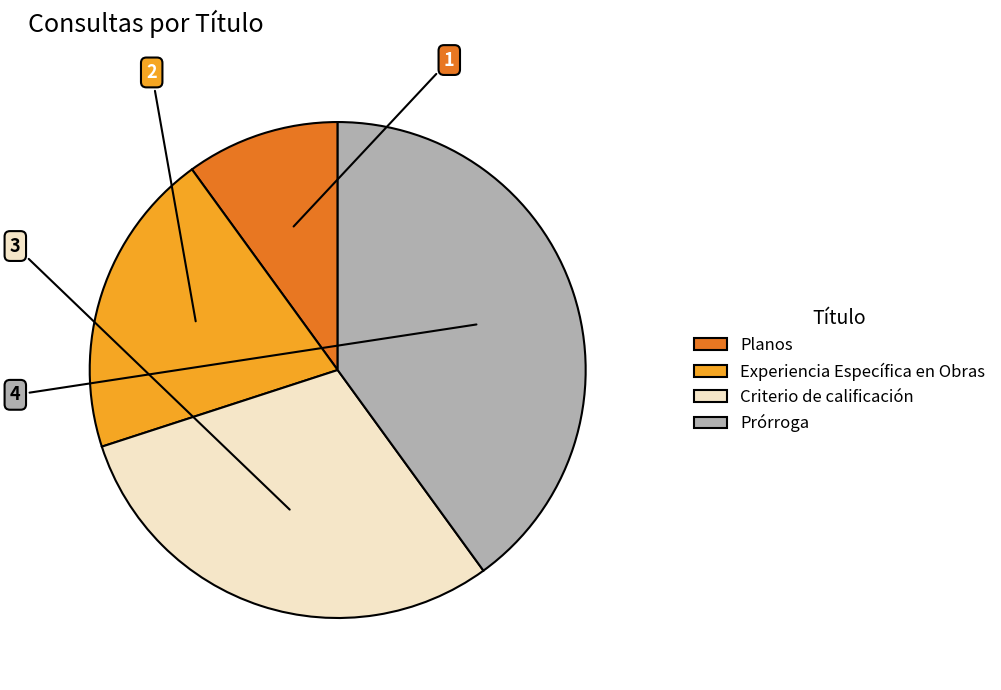

Do Criterio de calificación and Prórroga together represent more than half of the pie?

Yes